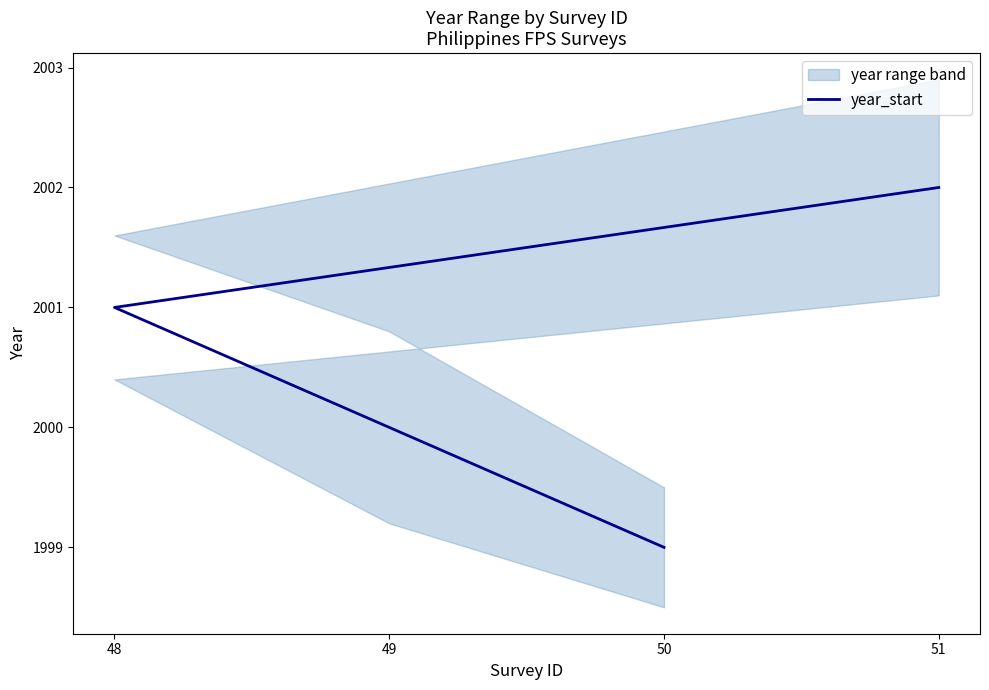

True or false: the data shows 2002 at 51.

True